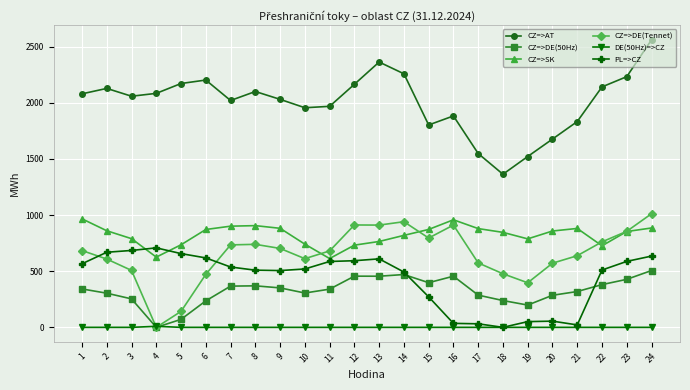

How many positive values does the CZ=>DE(Tennet) series have?

23